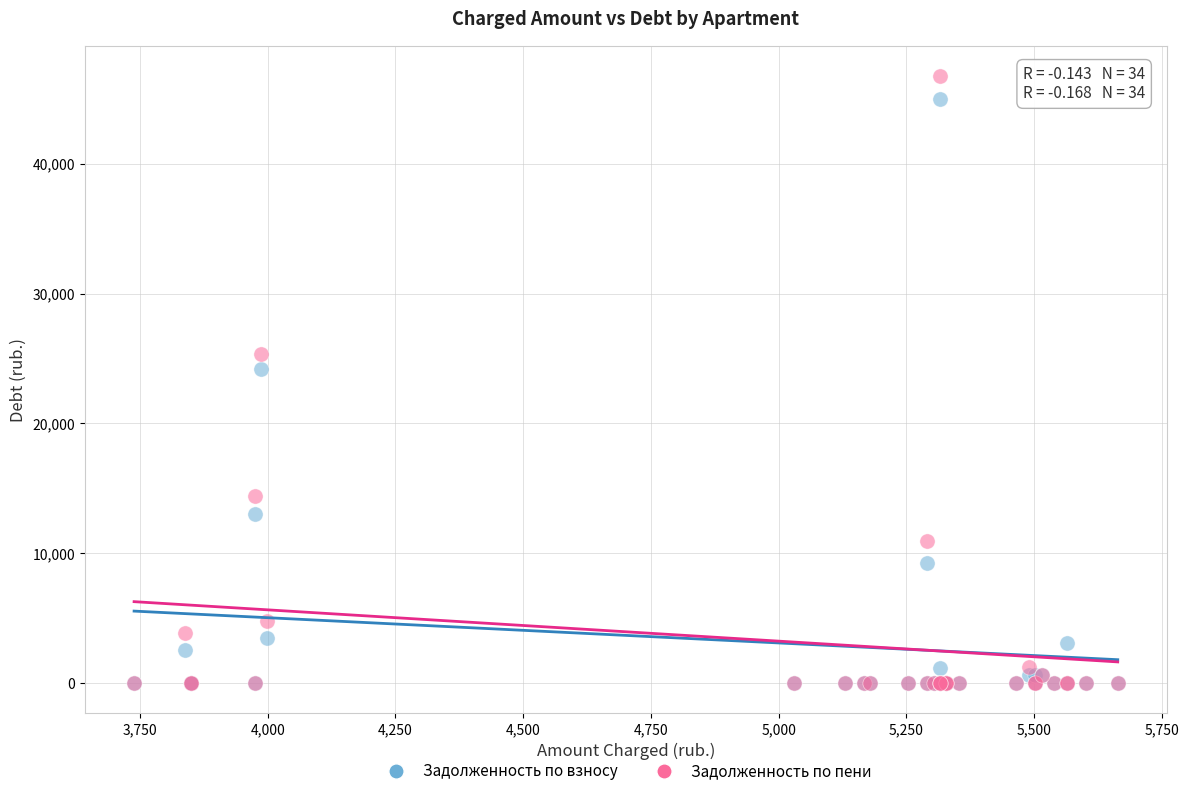

Which series reaches the maximum Y coordinate?

Задолженность по пени